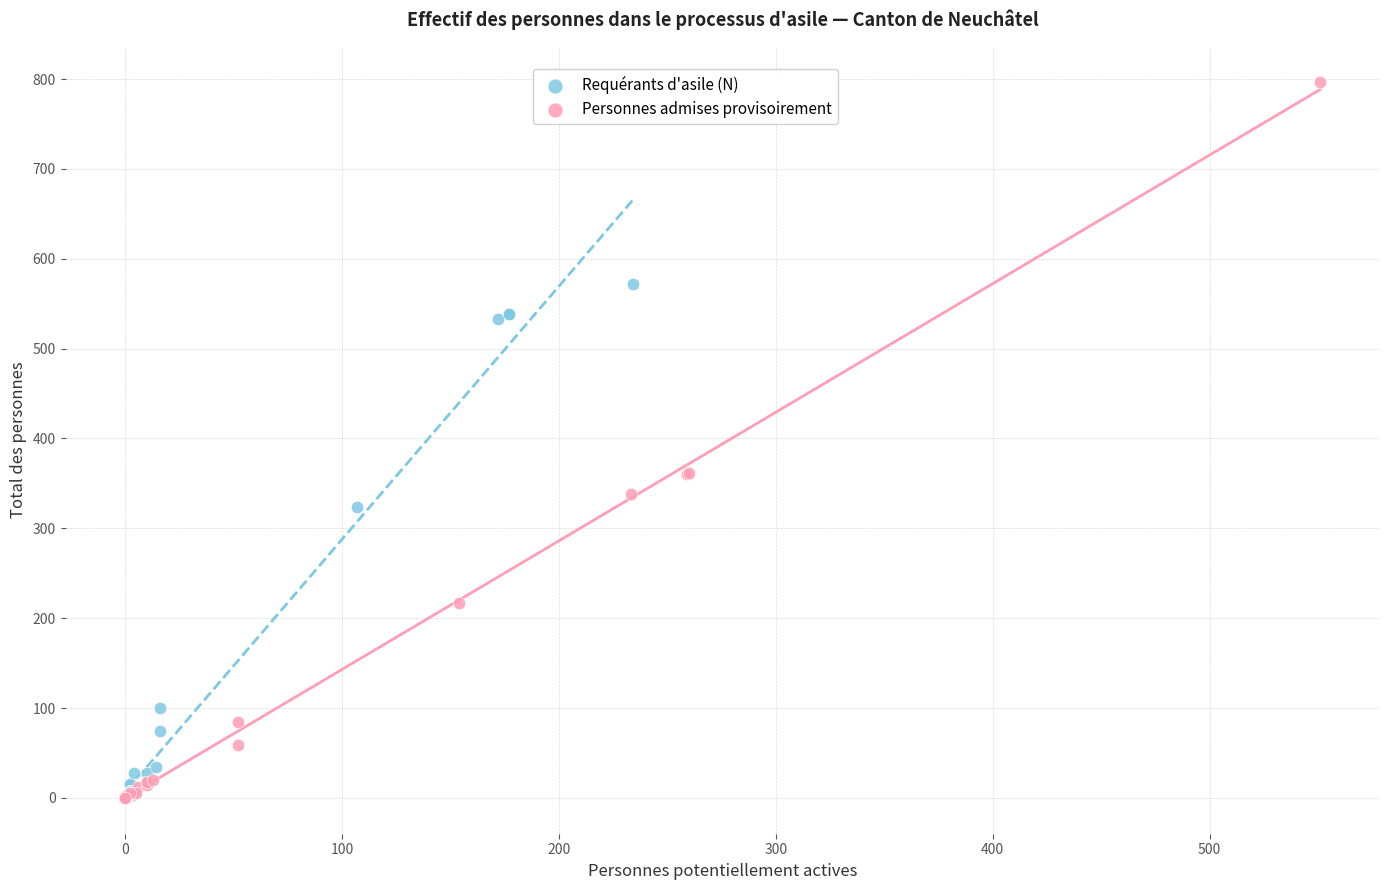

Which series has the largest Y range (max minus min)?

Personnes admises provisoirement